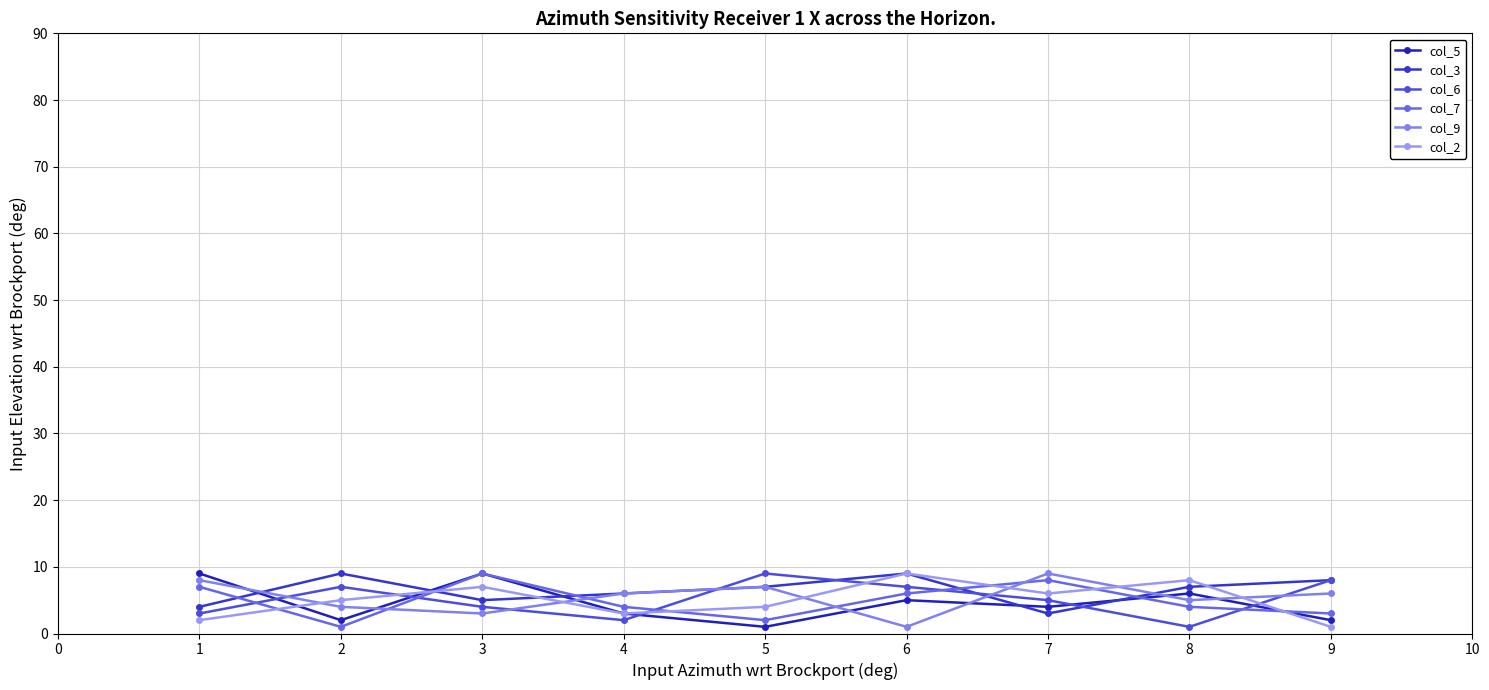

What value does the col_5 series have at 3?

9